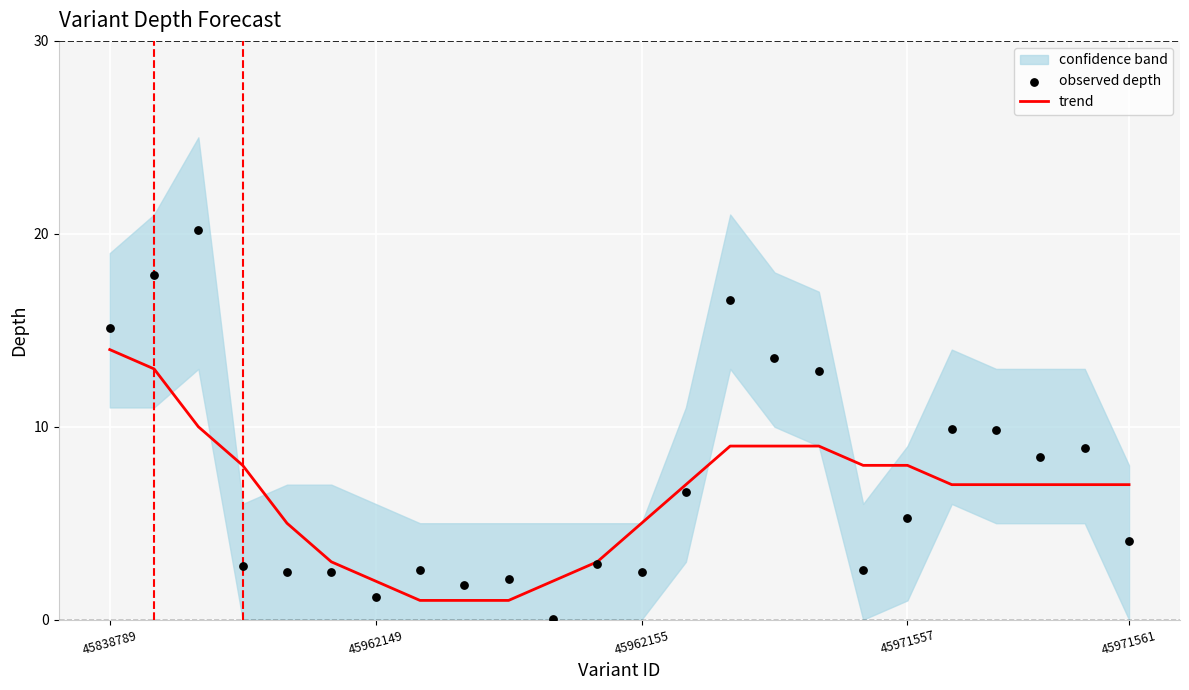

Is the value of trend at 21 greater than the value of observed depth at 5?

Yes